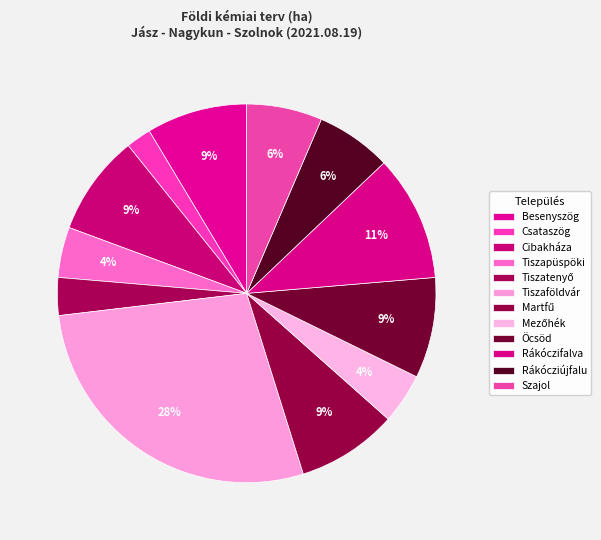

How many segments does this pie chart have?

12